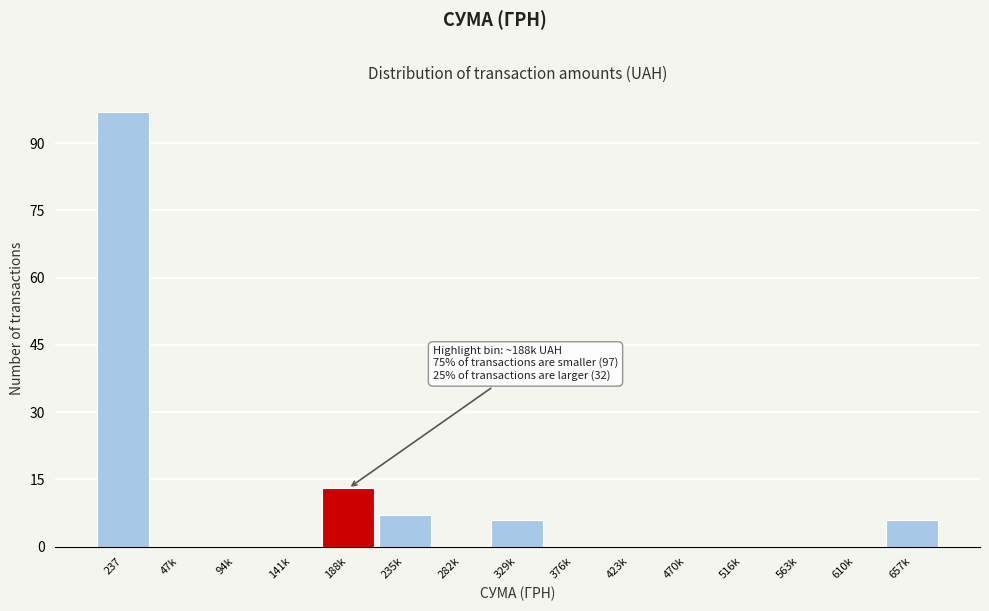

Reading left to right, extract all data points from this chart.

237=97	47k=0	94k=0	141k=0	188k=13	235k=7	282k=0	329k=6	376k=0	423k=0	470k=0	516k=0	563k=0	610k=0	657k=6